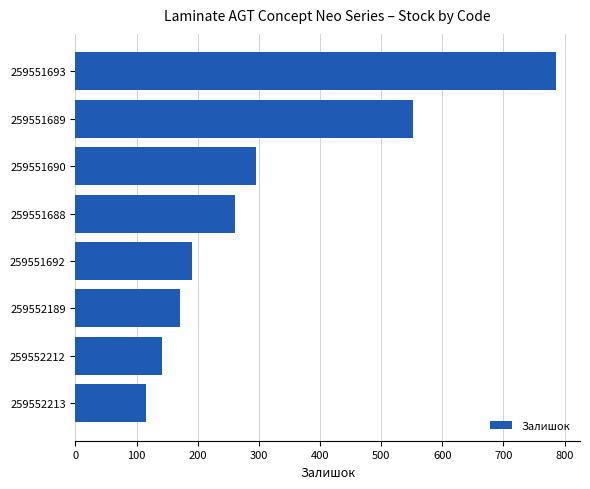

Count the number of data series in this chart.

1